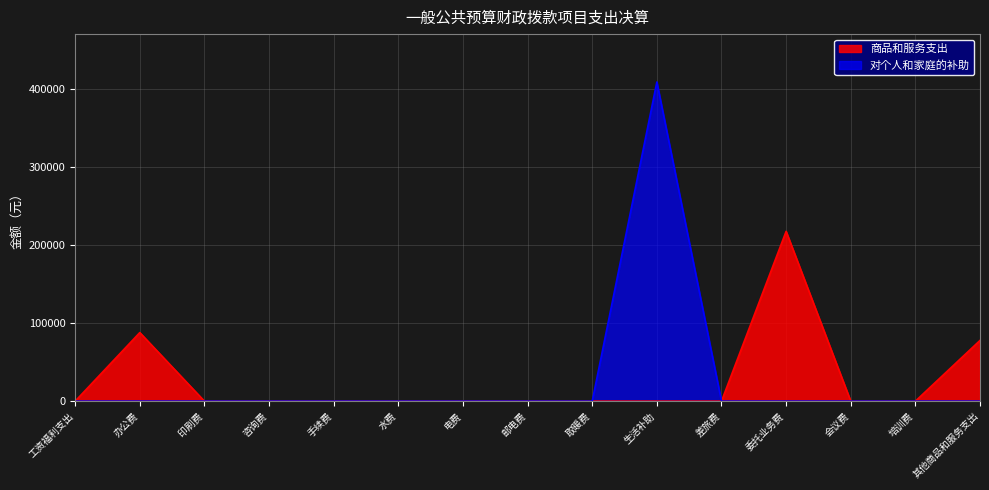

At which category does 商品和服务支出 reach its first local peak?

办公费